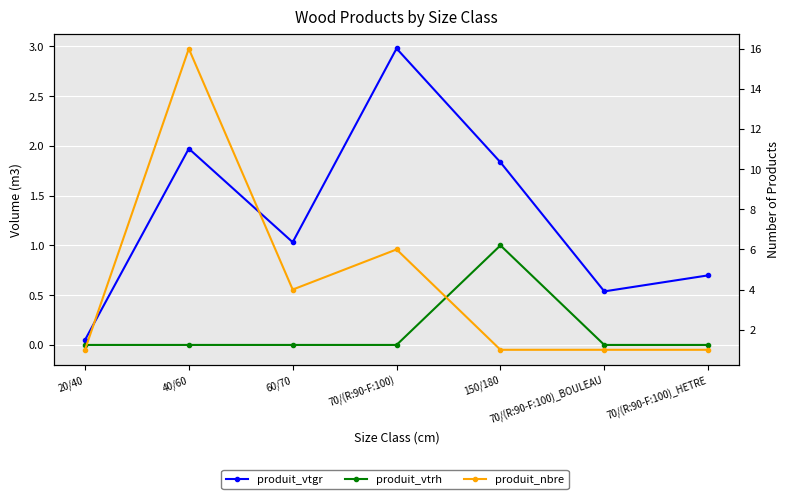

How many distinct data groups are displayed?

3